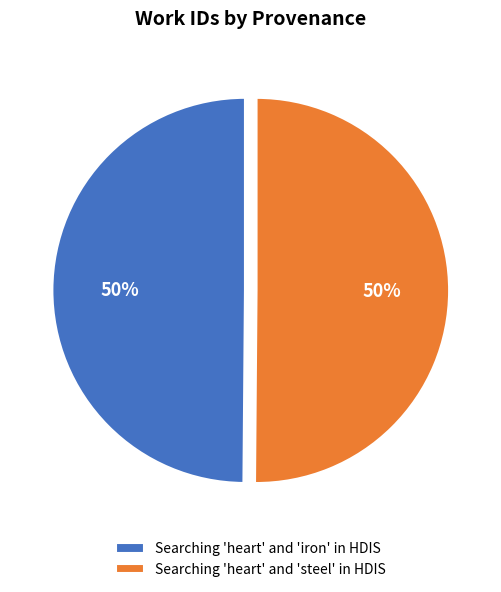

What is the ratio of the value at Searching 'heart' and 'iron' in HDIS to the value at Searching 'heart' and 'steel' in HDIS?

1.0